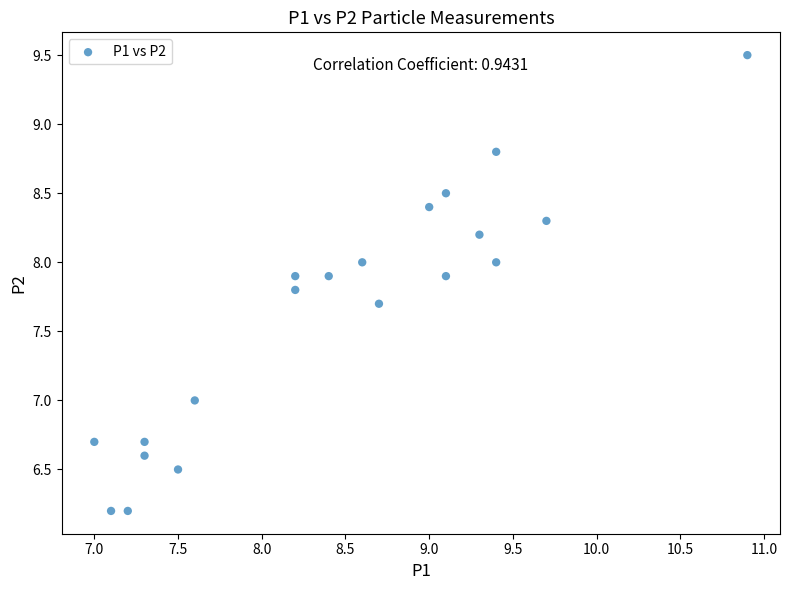

What is the range of X values (max minus min)?

3.9